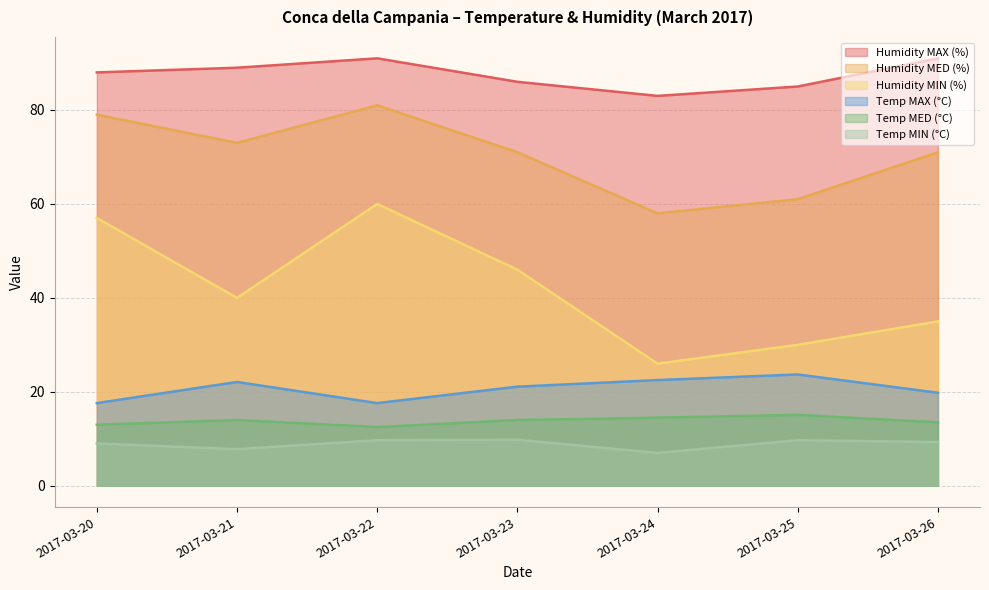

Where is the first local maximum for Humidity MIN (%)?

2017-03-22